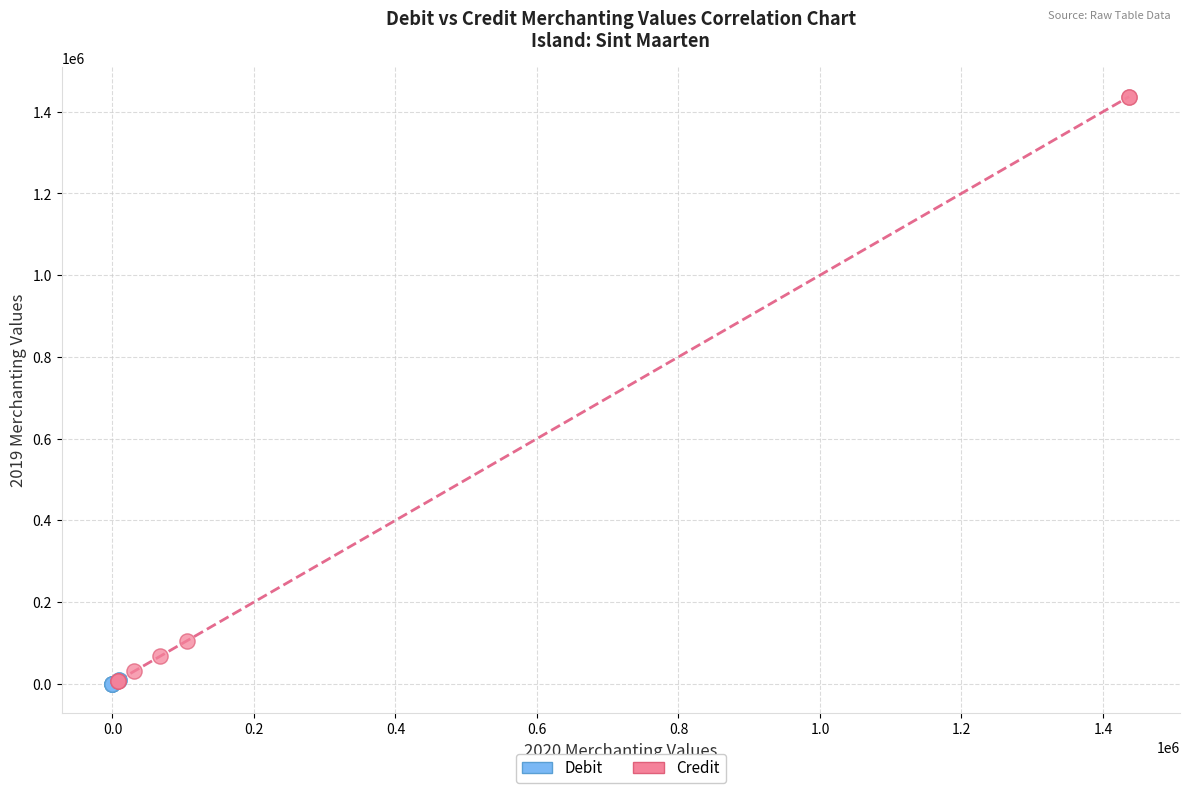

Which series has the largest Y range (max minus min)?

Credit